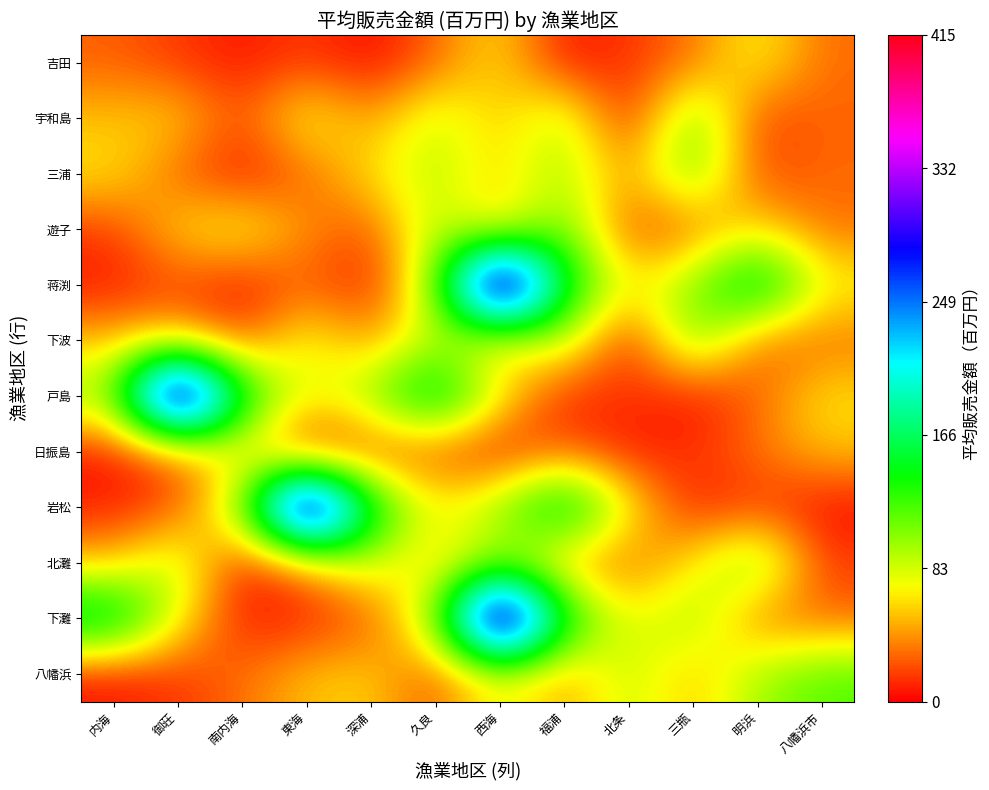

What is the minimum value shown in the chart?

1